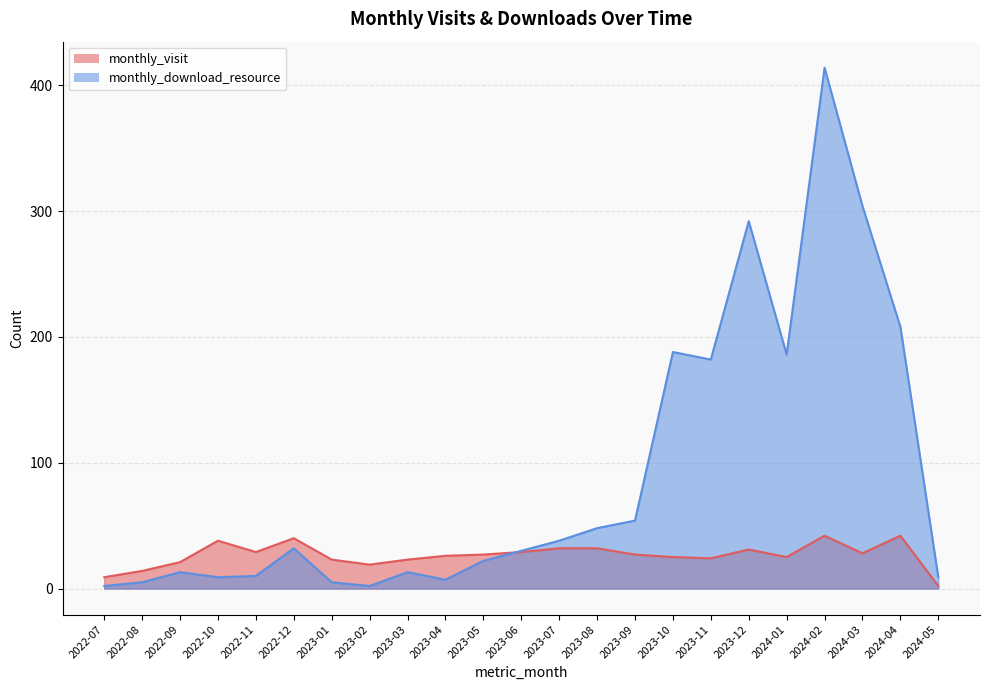

Reading left to right, what are all the values shown in this chart?

monthly_visit: 9	14	21	38	29	40	23	19	23	26	27	29	32	32	27	25	24	31	25	42	28	42	2
monthly_download_resource: 2	5	13	9	10	32	5	2	13	7	22	30	38	48	54	188	182	292	186	414	304	208	9